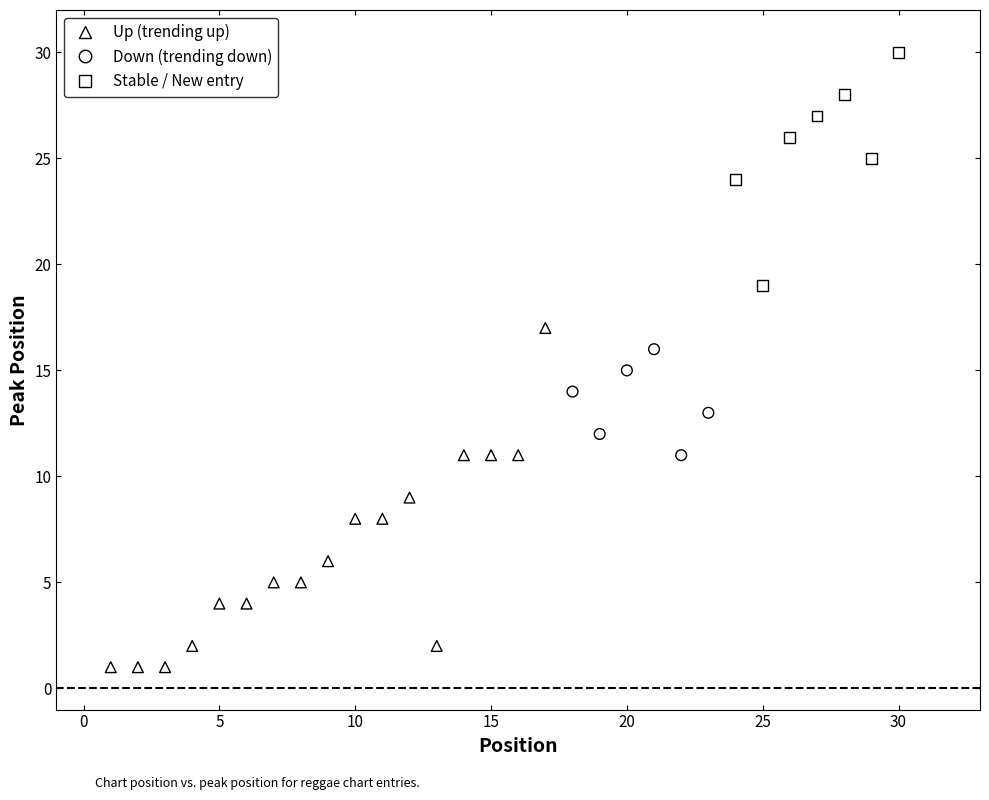

Which series reaches the maximum Y coordinate?

Stable / New entry